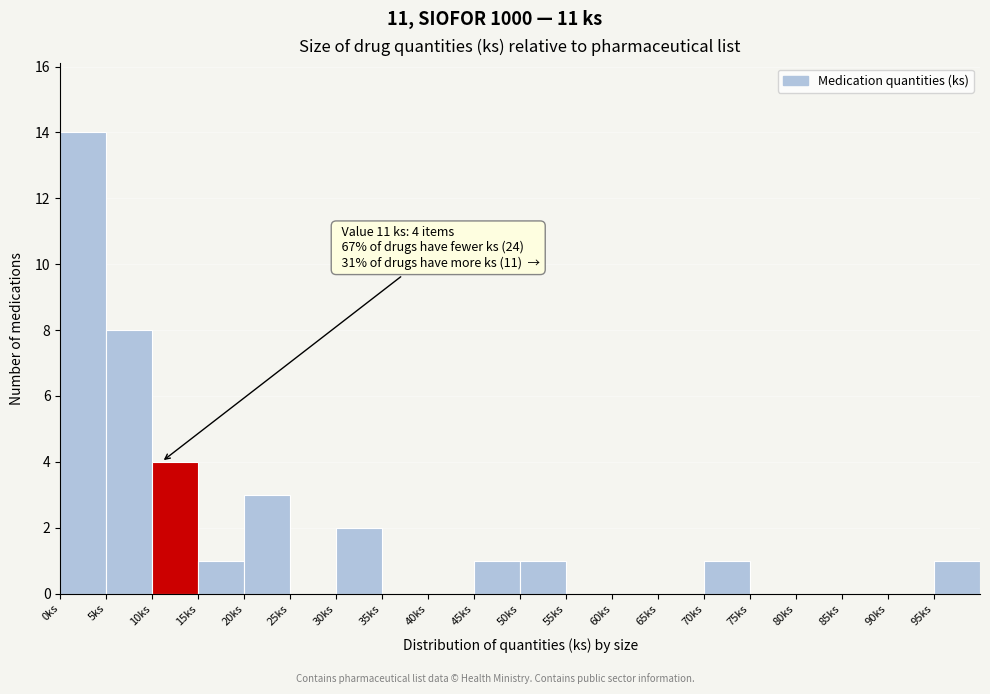

Which range on the x-axis has the tallest bar?

0 to 5